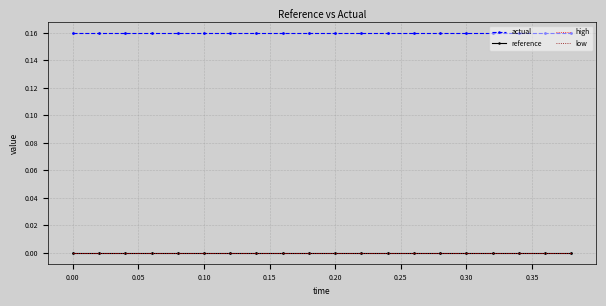

True or false: reference has a value of 0.0 at 0.30.

True